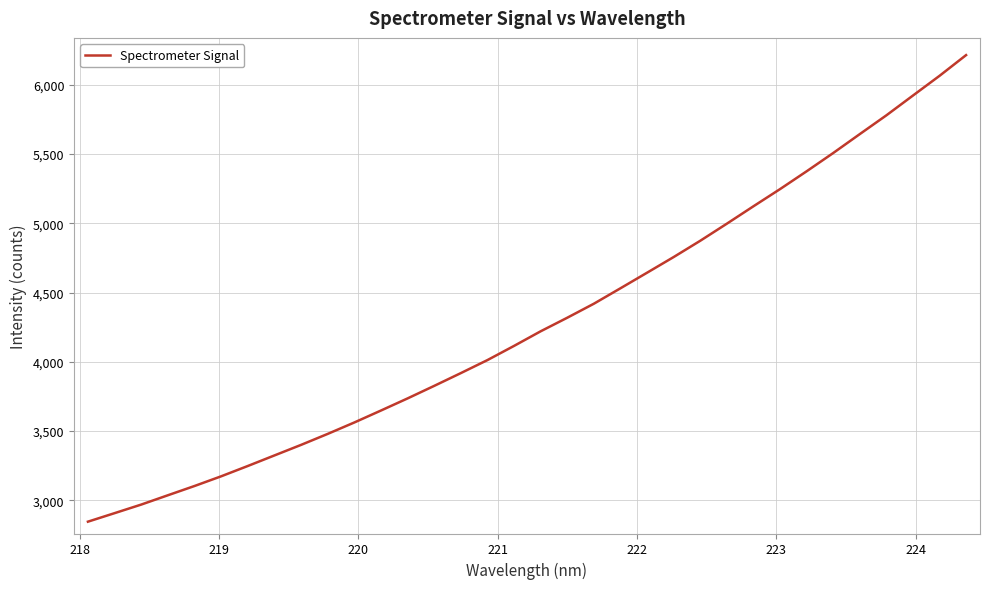

Count the number of categories in the chart.

34